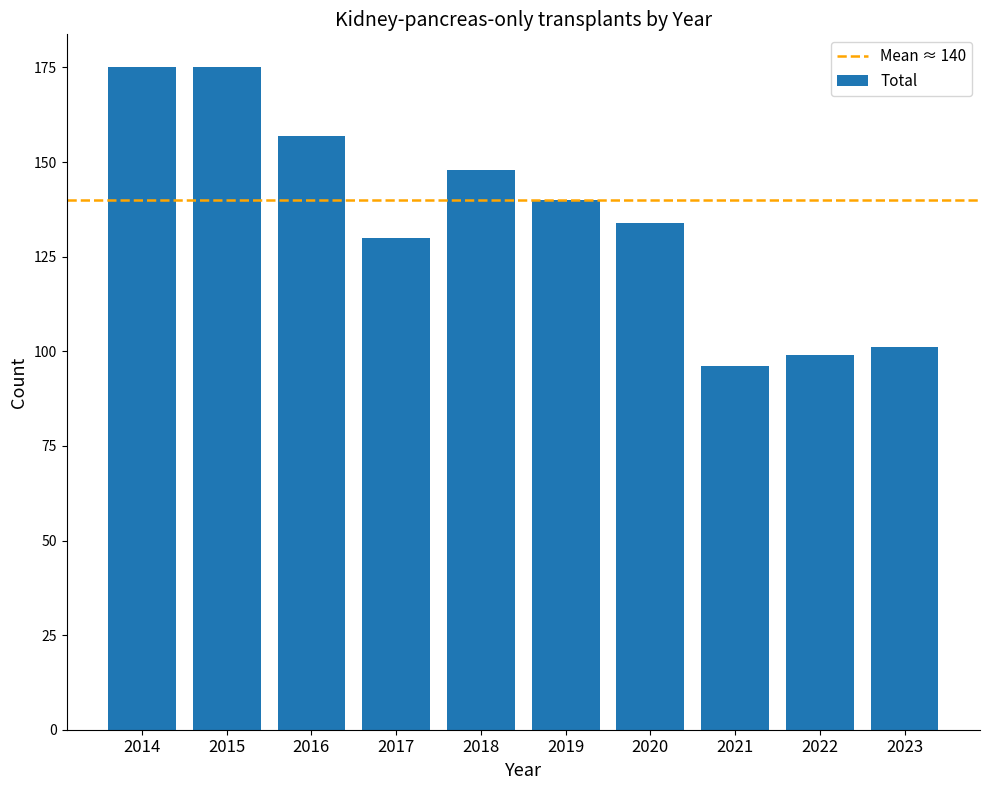

Which has a higher value, 2018 or 2014?

2014